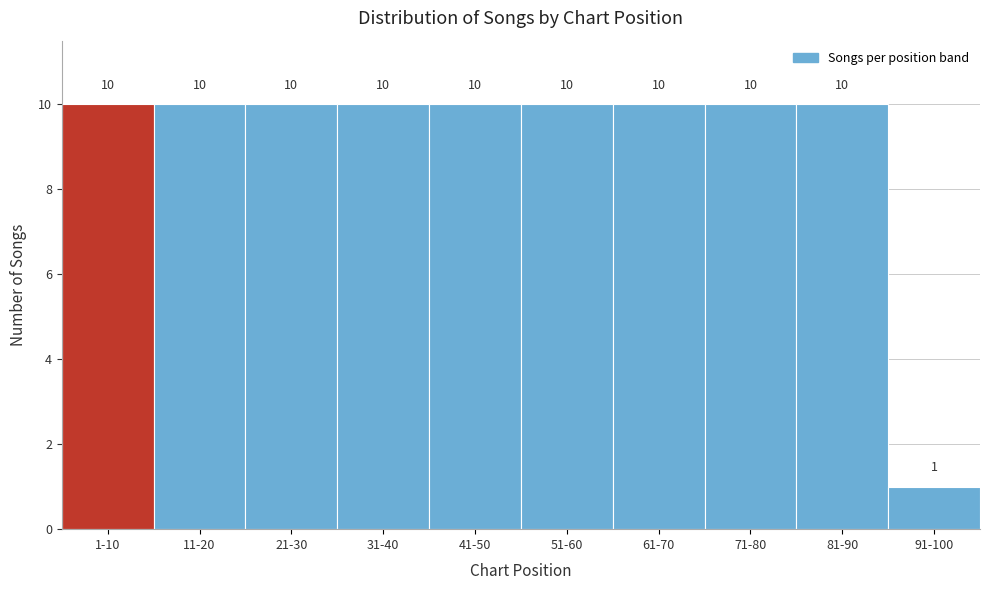

Reading left to right, extract all data points from this chart.

1-10=10	11-20=10	21-30=10	31-40=10	41-50=10	51-60=10	61-70=10	71-80=10	81-90=10	91-100=1